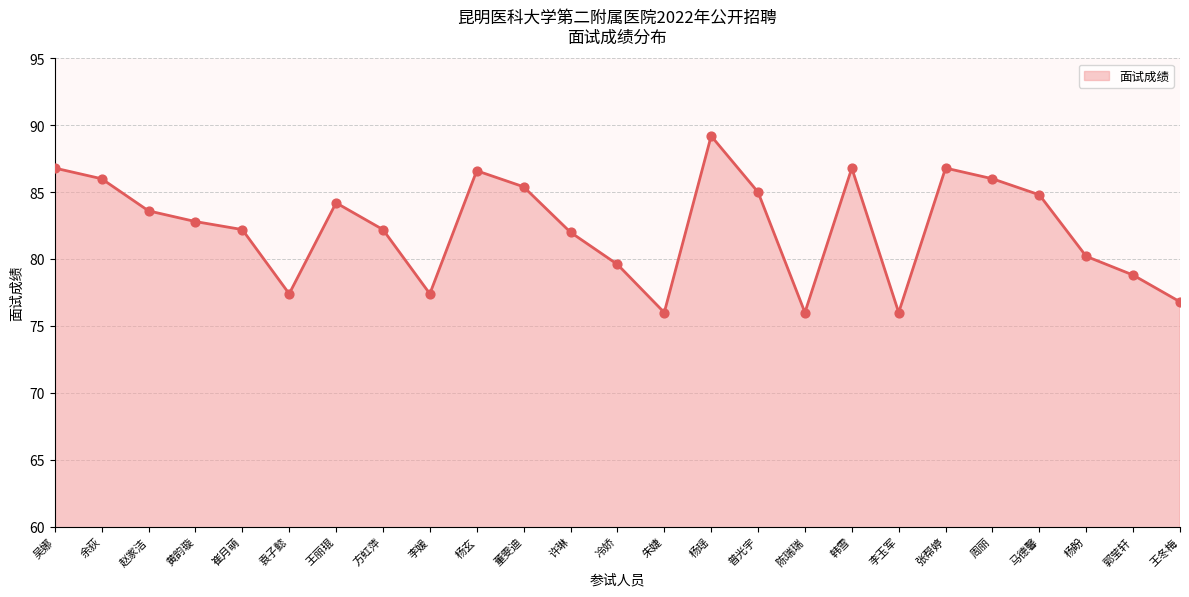

What is the change in value from 黄韵璇 to 董雯迪?

+2.6